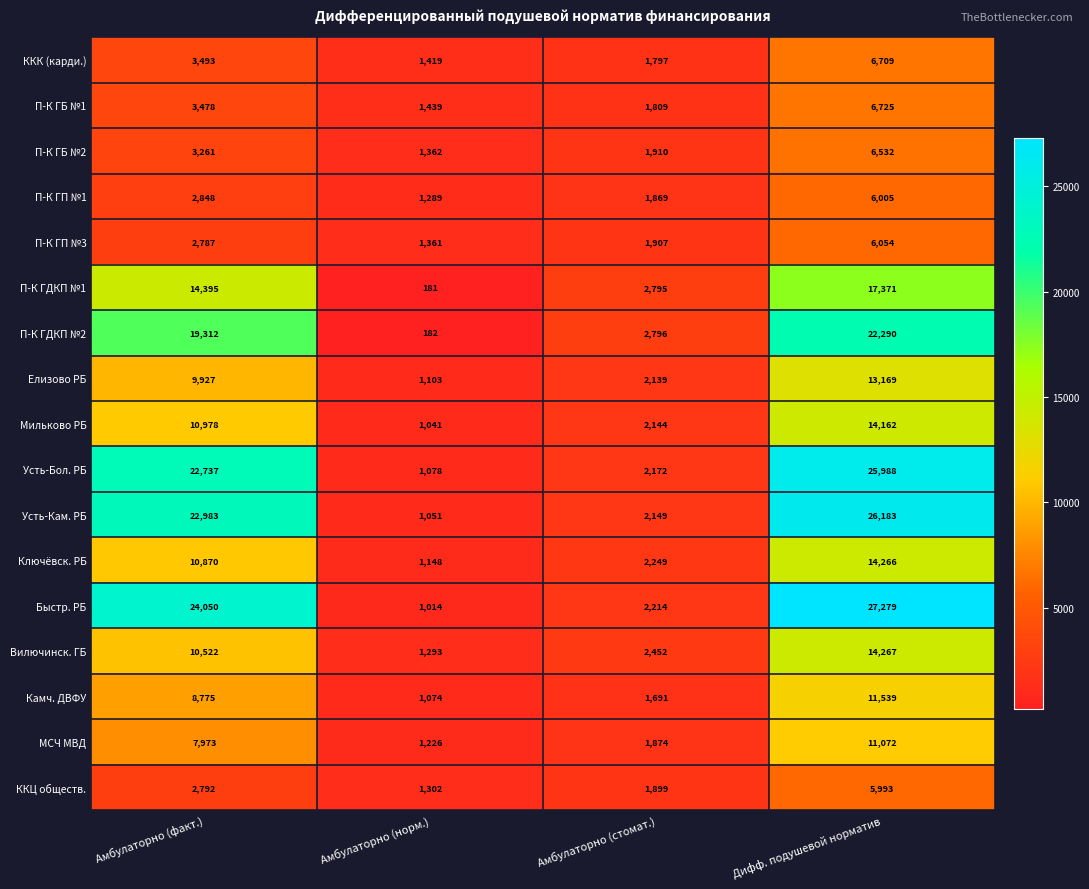

Rank the series by their maximum value, from lowest to highest.

ККЦ обществ., П-К ГП №1, П-К ГП №3, П-К ГБ №2, ККК (карди.), П-К ГБ №1, МСЧ МВД, Камч. ДВФУ, Елизово РБ, Мильково РБ, Ключёвск. РБ, Вилючинск. ГБ, П-К ГДКП №1, П-К ГДКП №2, Усть-Бол. РБ, Усть-Кам. РБ, Быстр. РБ